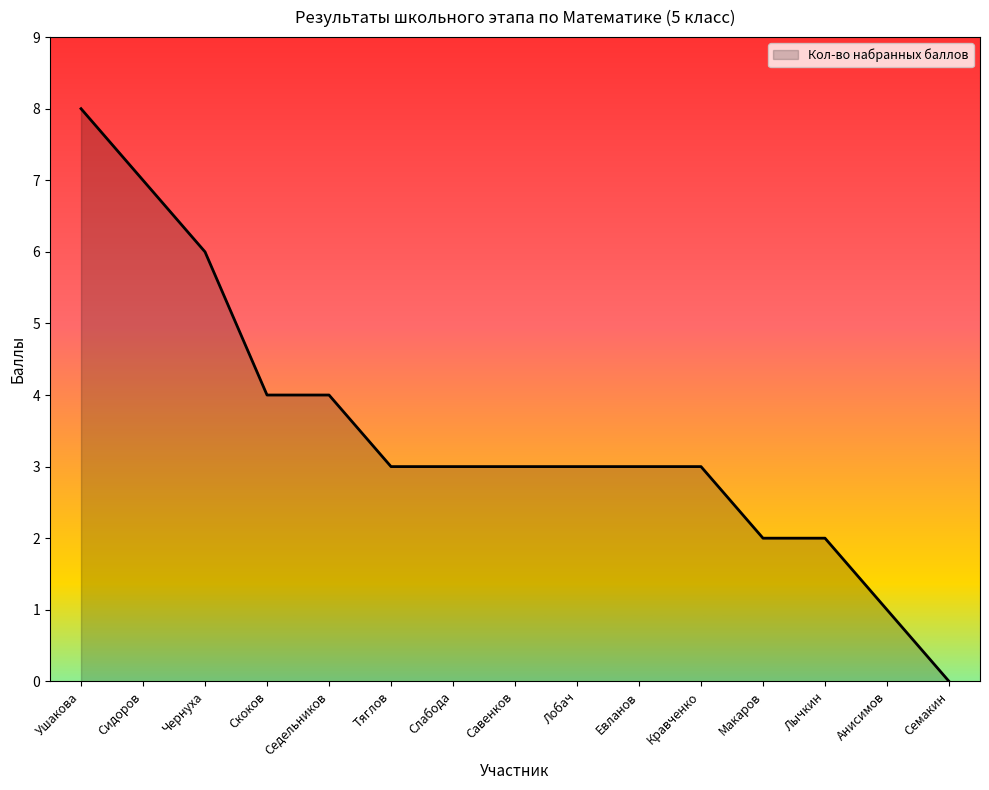

What is the sum of the values at Слабода and Скоков?

7